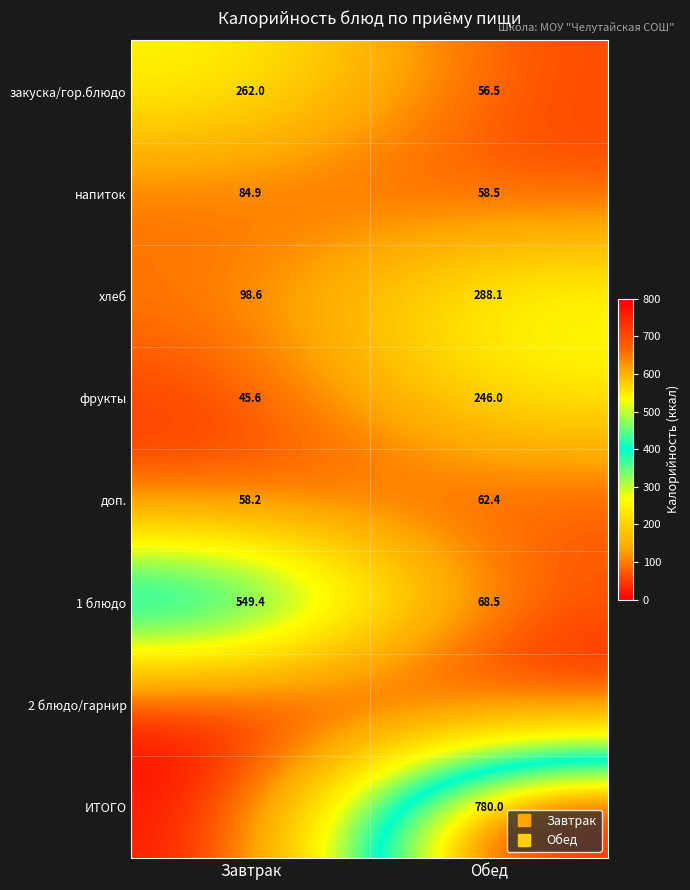

At which label is закуска/гор.блюдо closest to 159?

Обед